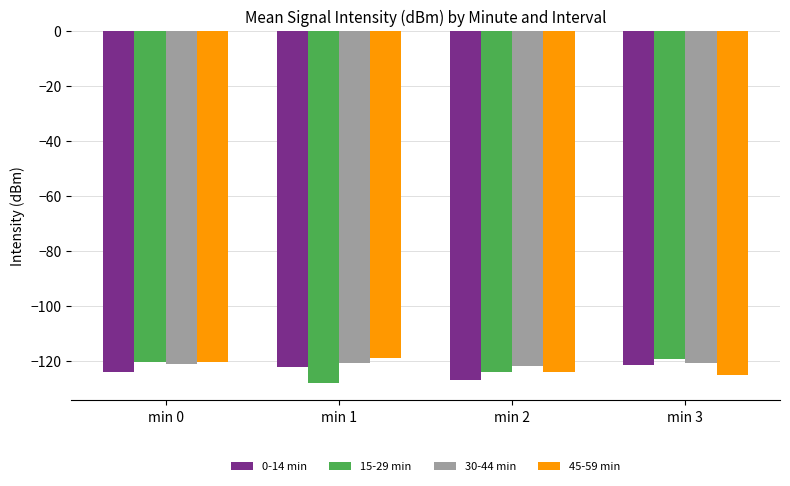

What is the sum of the 0-14 min values at min 1 and min 0?

-246.3